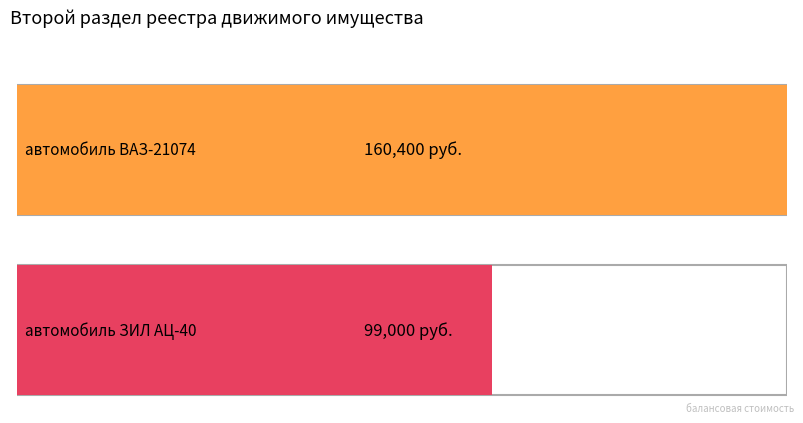

Rank the categories by value from lowest to highest.

автомобиль ЗИЛ АЦ-40, автомобиль ВАЗ-21074